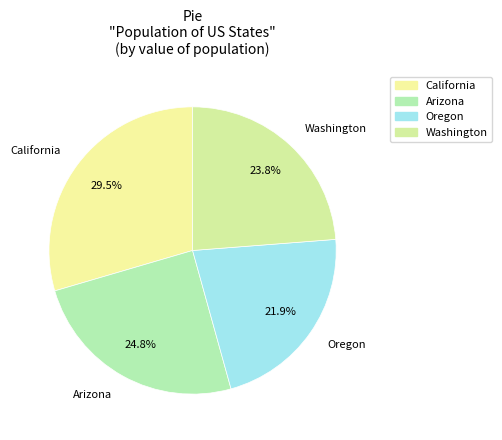

Is there a majority slice in this chart?

No